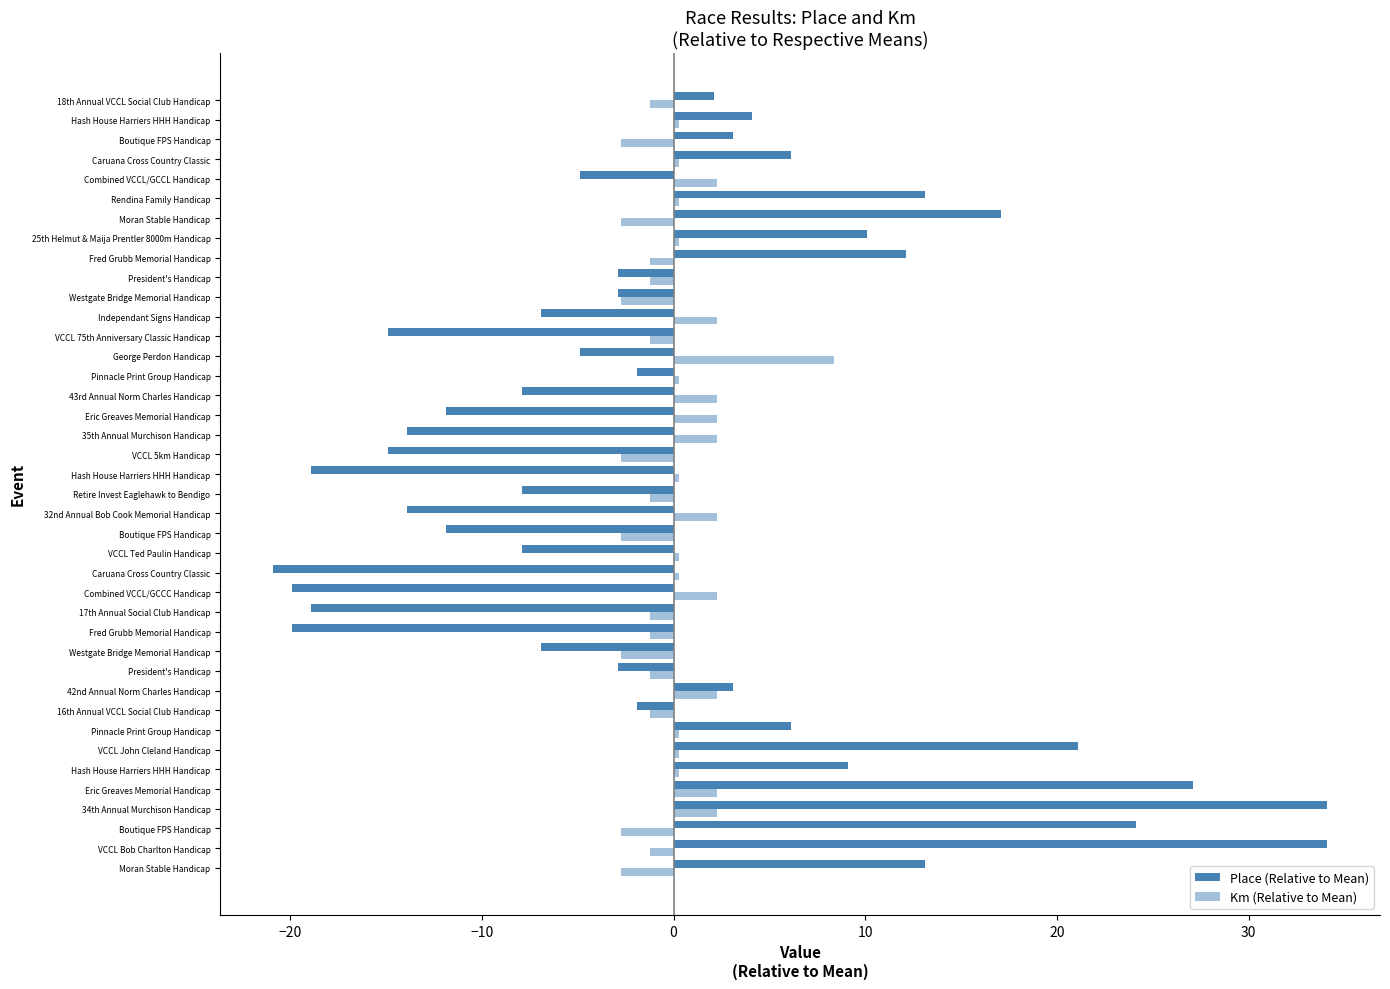

How many categories are shown in the chart?

40